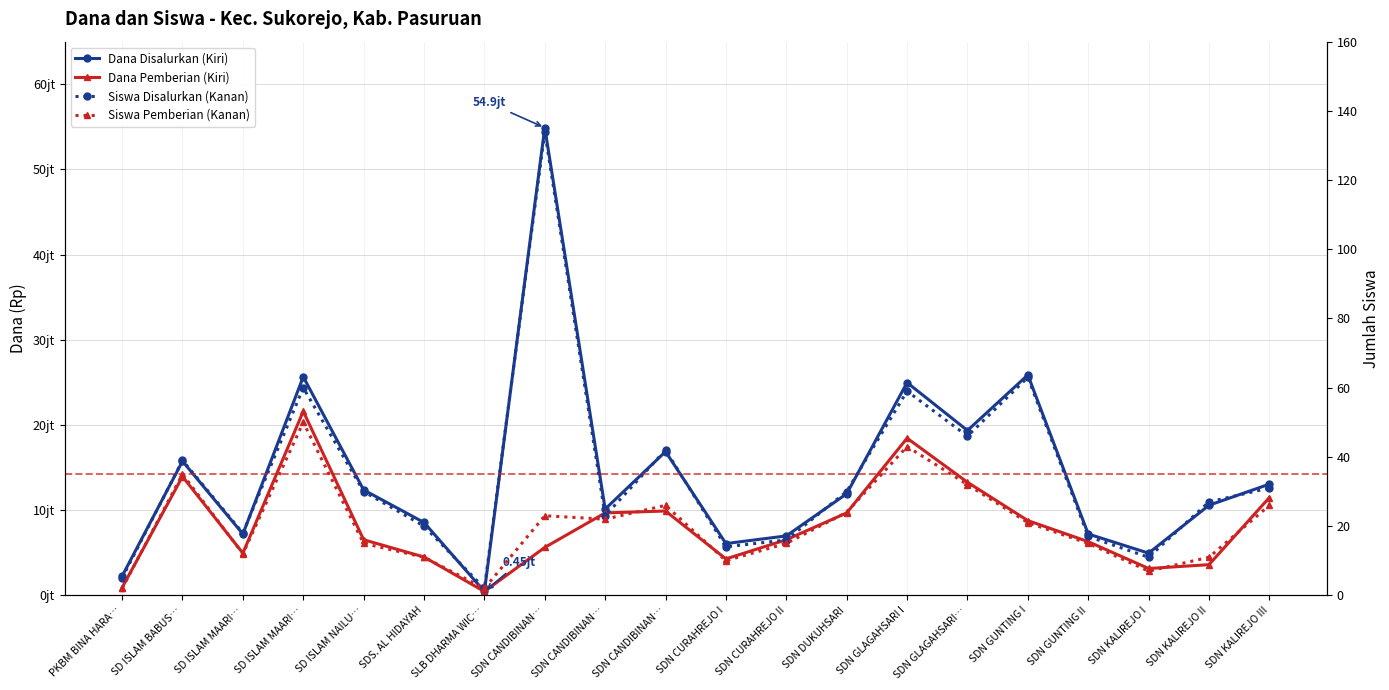

Where is Siswa Pemberian (Kanan) nearest to the value 26?

SDN CANDIBINAN…